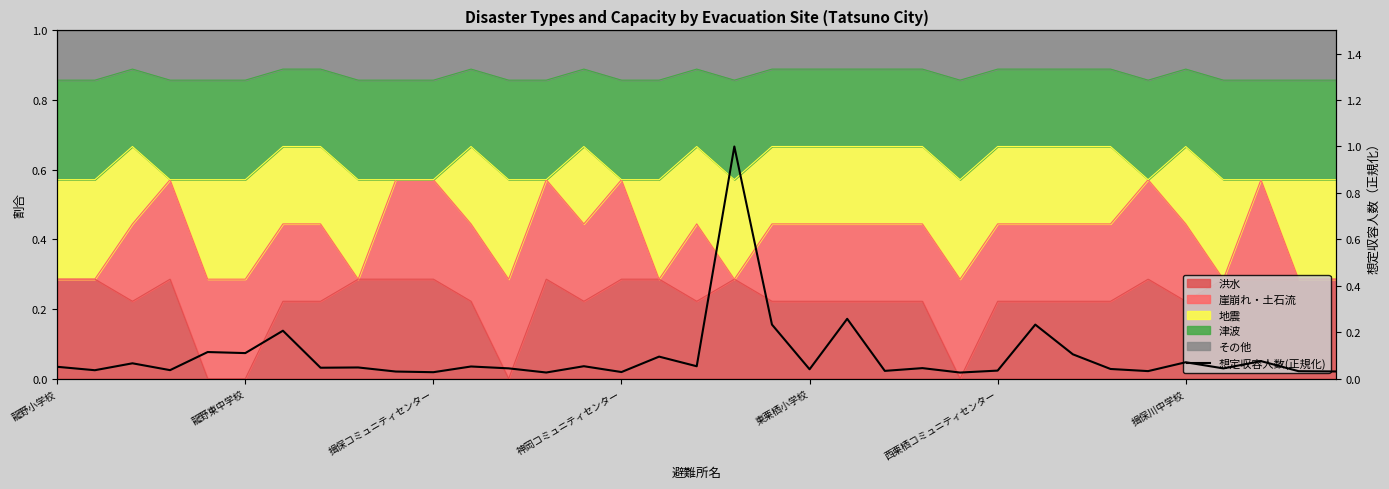

Reading left to right, what are all the values shown in this chart?

0.1	0.0	0.1	0.0	0.1	0.1	0.2	0.0	0.0	0.0	0.0	0.1	0.0	0.0	0.1	0.0	0.1	0.1	1.0	0.2	0.0	0.3	0.0	0.0	0.0	0.0	0.2	0.1	0.0	0.0	0.1	0.0	0.1	0.0	0.0